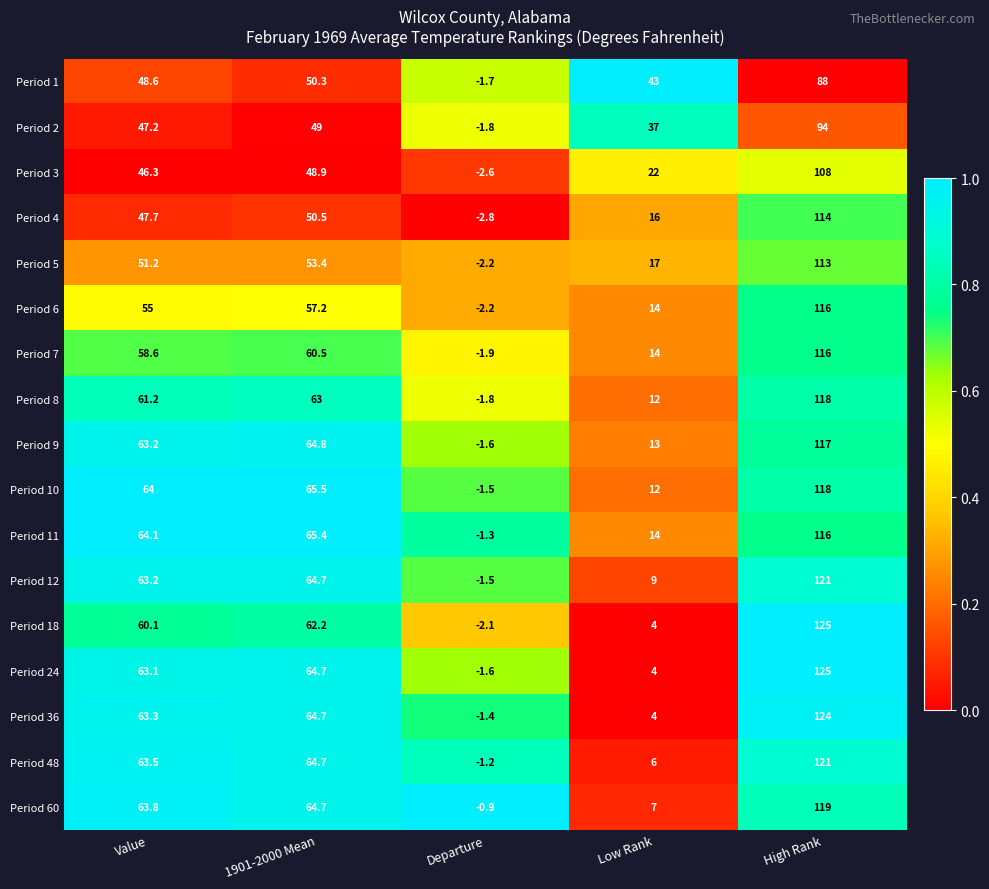

True or false: Period 48 has a value of 39.2 at High Rank.

False